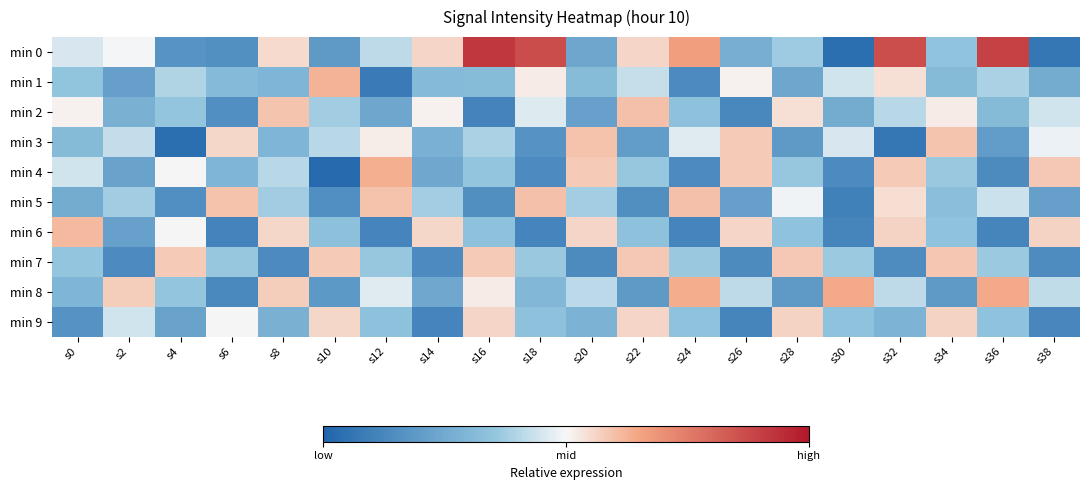

Which has a higher value, s4 or s22?

s22